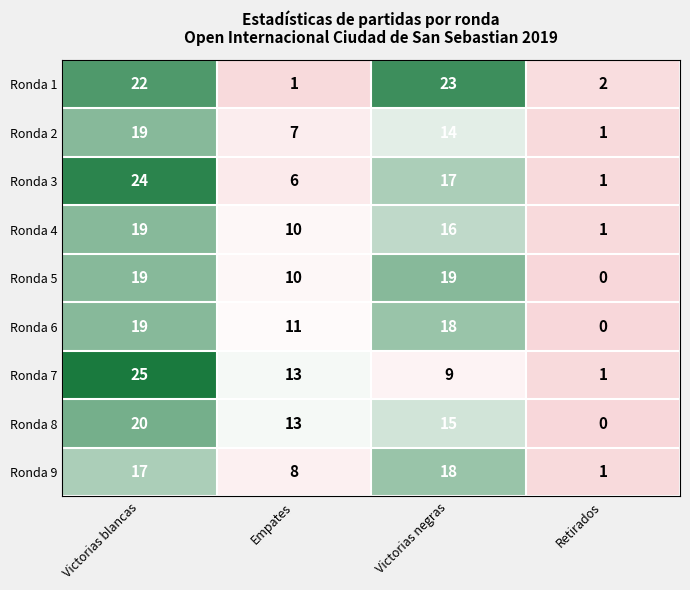

How many Ronda 2 values are between 7 and 19?

3